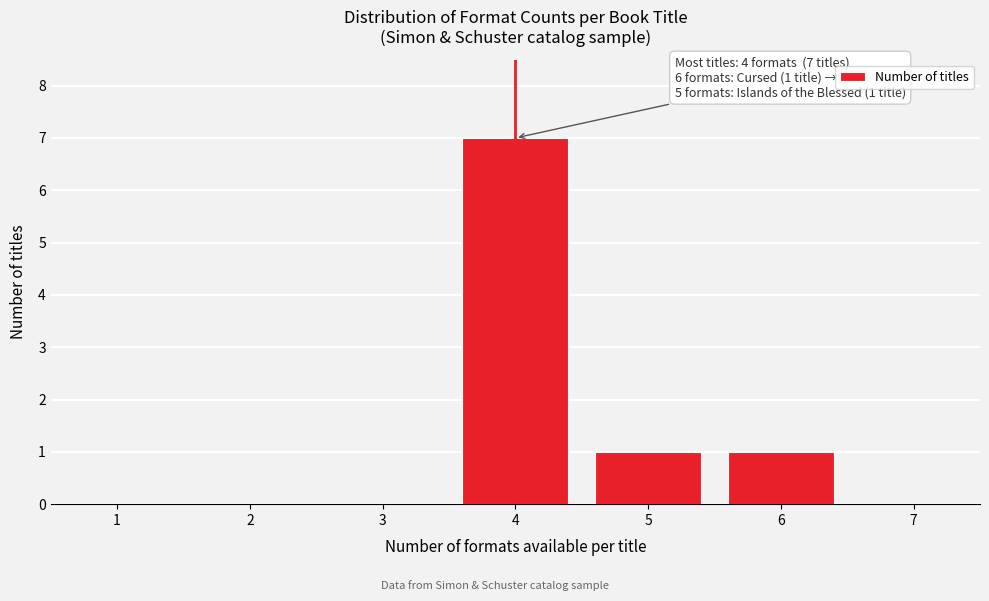

Reading left to right, what are all the values shown in this chart?

4=7	5=1	6=1